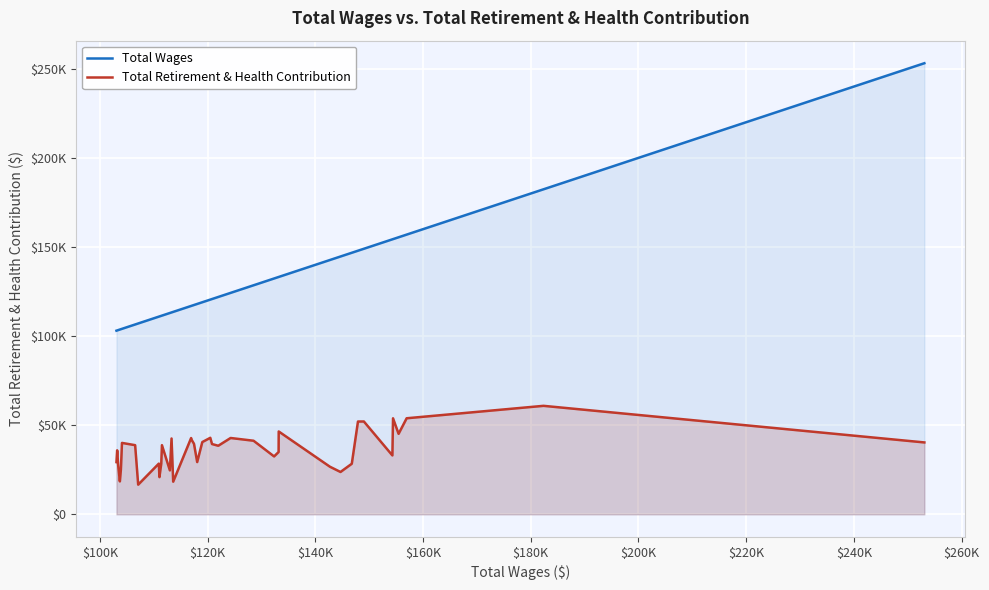

What are all the series names shown in the legend?

Total Wages, Total Retirement & Health Contribution